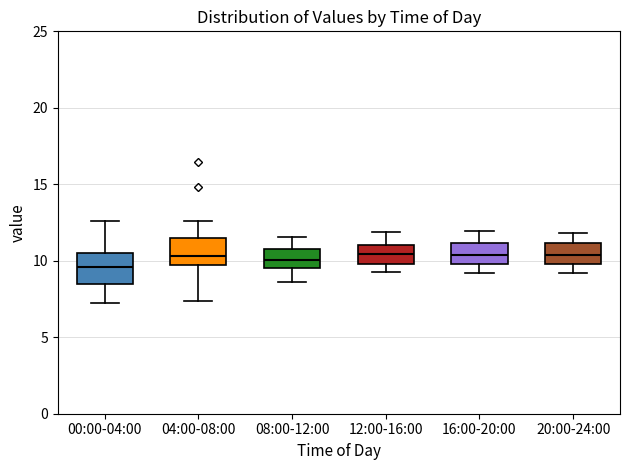

Where is the upper edge of the box for 12:00-16:00 on the y-axis? The values are not printed on the chart, so give them approximately, as read against the axis.

11.0